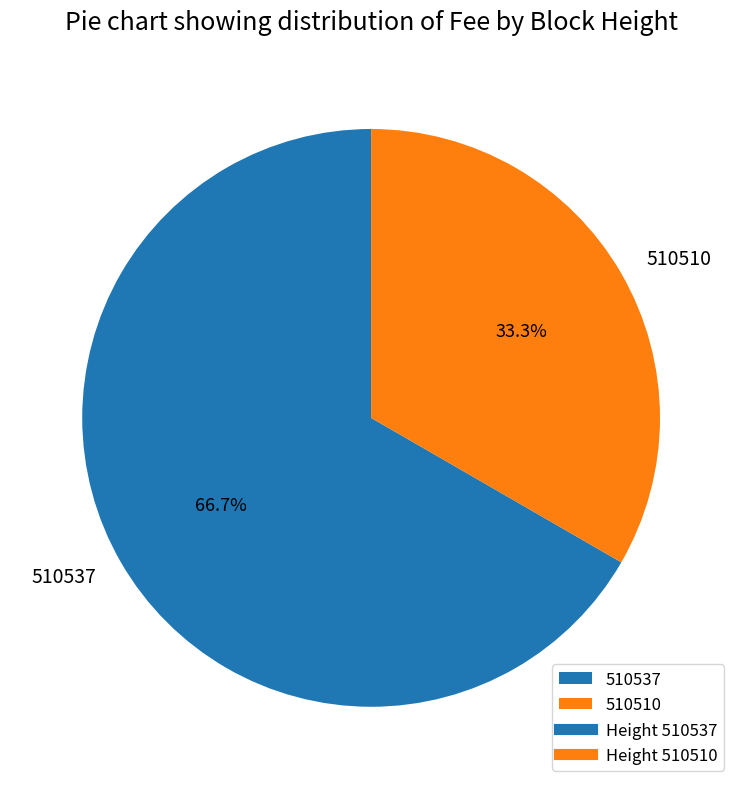

Is it true that 510537 is 67% of the pie?

True